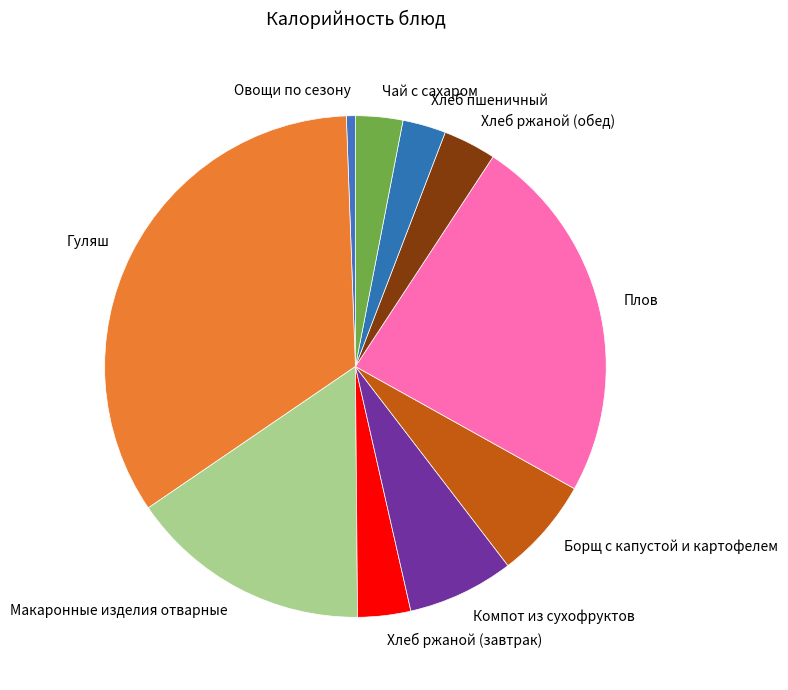

Is it true that Хлеб пшеничный is 3% of the pie?

True